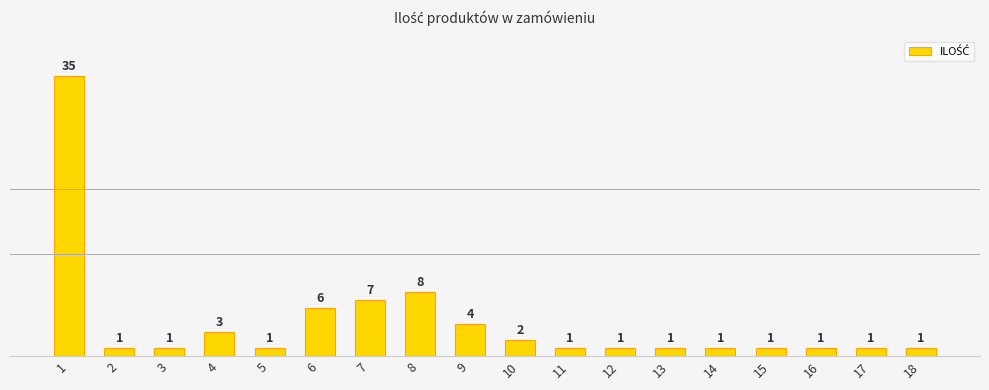

What is the value of the 6th bar from the left?

6